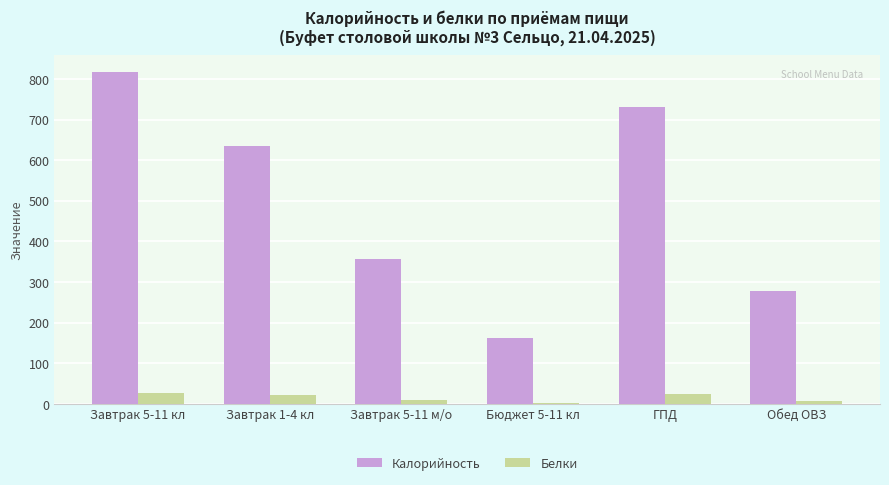

Is the value of Калорийность at Завтрак 5-11 кл greater than the value of Белки at Завтрак 5-11 м/о?

Yes